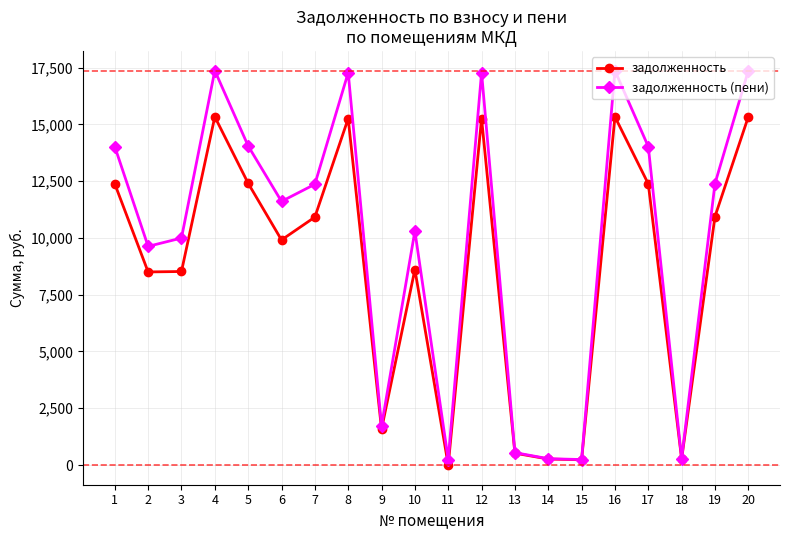

Count the number of data series in this chart.

2